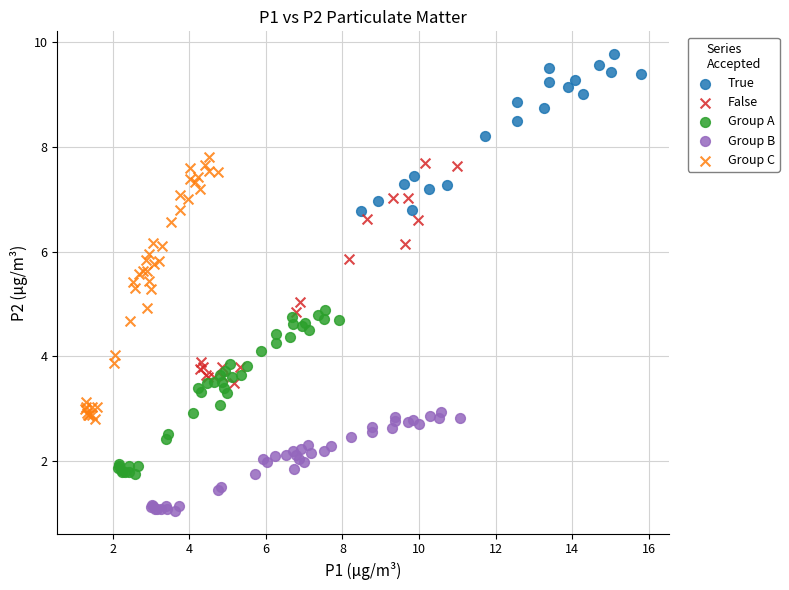

Which series has the widest spread of Y values?

Group C